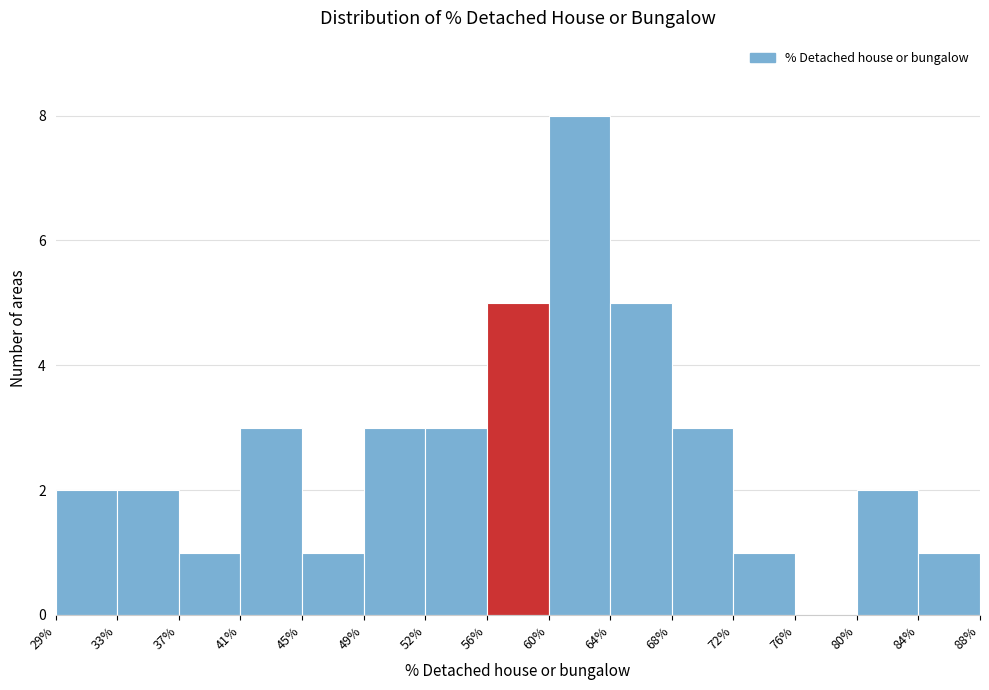

How tall is the bar that spans 80% to 84% on the x-axis? The values are not printed on the chart, so give them approximately, as read against the axis.

2